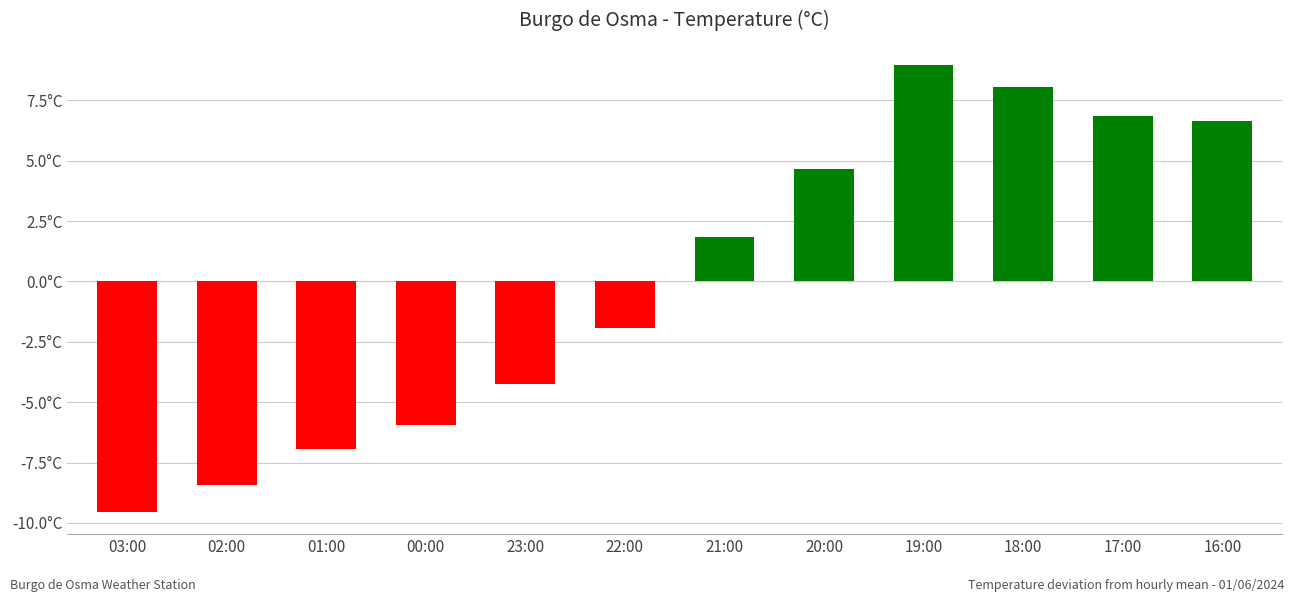

Are the bars horizontal?

No